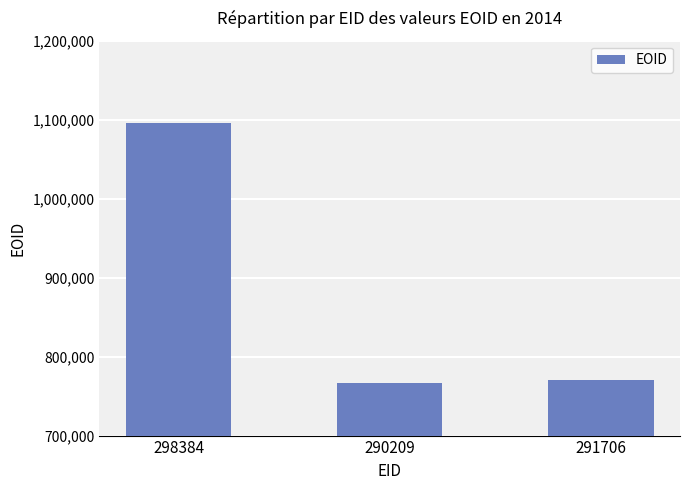

What is the difference between the values at 298384 and 290209?

329526